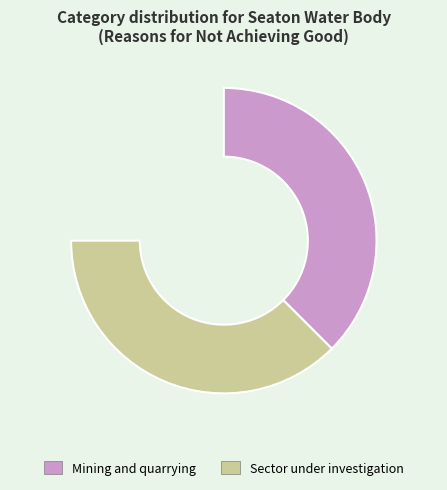

Rank the categories by value from lowest to highest.

Sector under investigation, Mining and quarrying